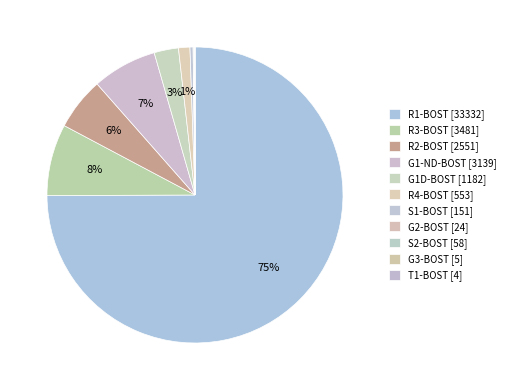

To the nearest percent, what is the difference between the S2-BOST and R2-BOST slice percentages?

6%